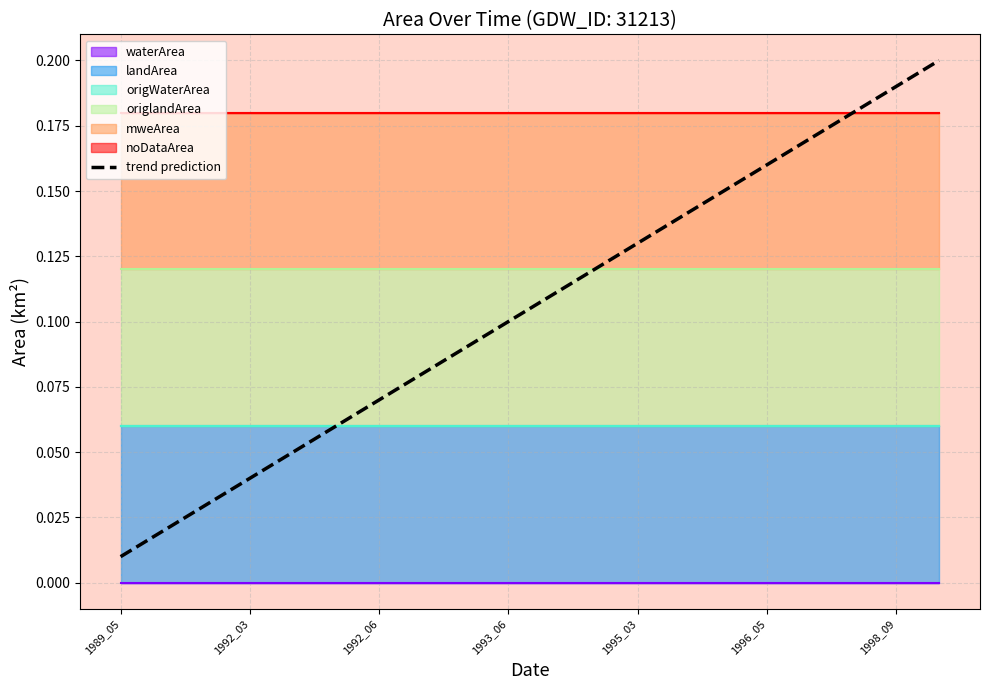

At which label is trend prediction closest to 0?

1989_05